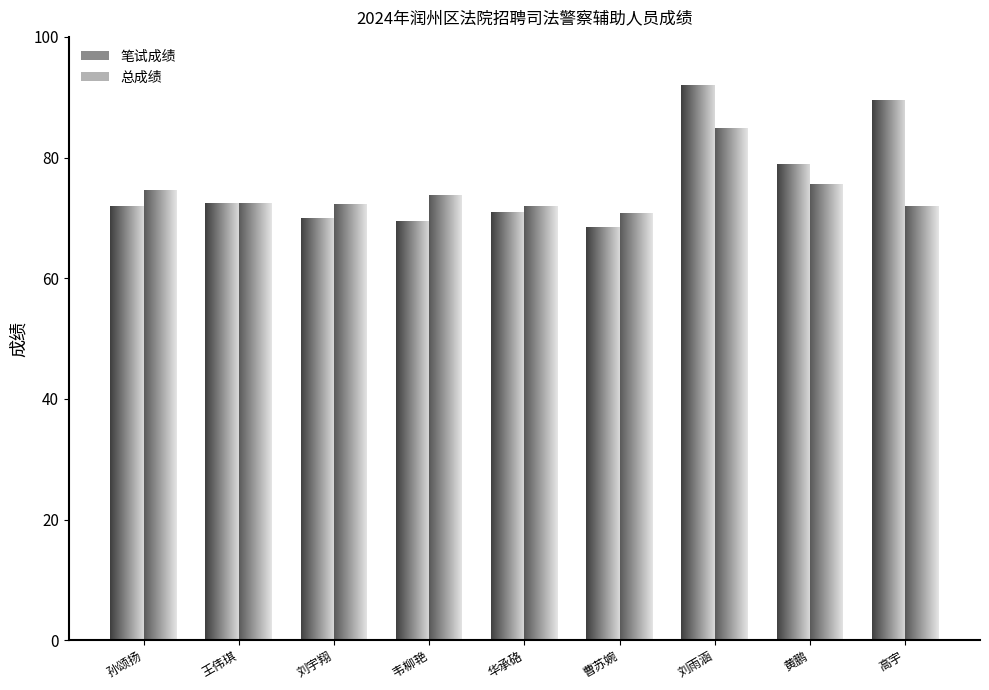

Reading right to left, transcribe all the data shown in this chart.

笔试成绩: 高宇=89.5	黄鹏=79.0	刘雨涵=92.0	曹苏婉=68.5	华承硌=71.0	韦柳艳=69.5	刘宇翔=70.0	王伟琪=72.5	孙颂扬=72.0
总成绩: 高宇=71.9	黄鹏=75.6	刘雨涵=84.9	曹苏婉=70.8	华承硌=72.0	韦柳艳=73.8	刘宇翔=72.3	王伟琪=72.4	孙颂扬=74.6